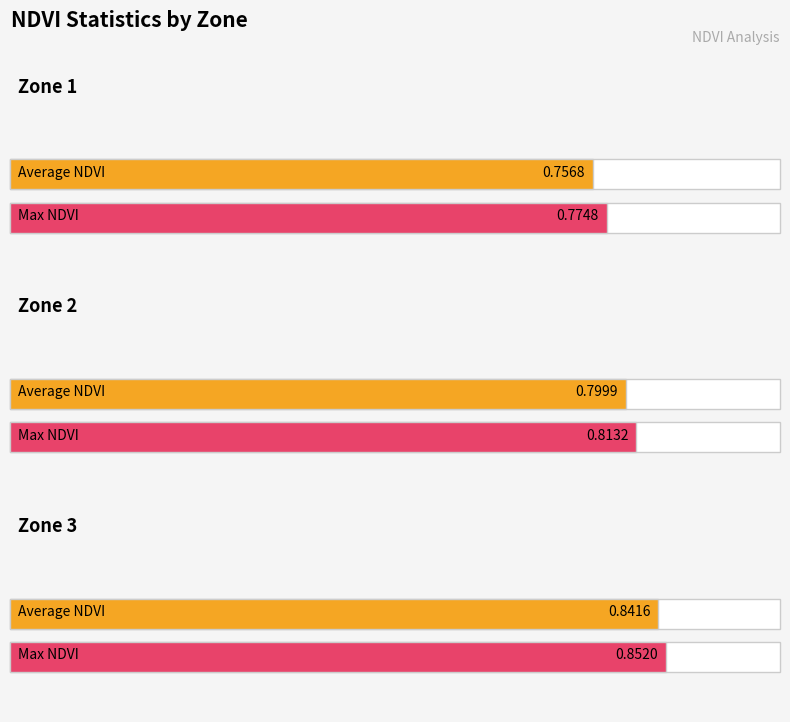

Reading right to left, what are all the values shown in this chart?

Average NDVI: Zone 3=0.8	Zone 2=0.8	Zone 1=0.8
Max NDVI: Zone 3=0.9	Zone 2=0.8	Zone 1=0.8